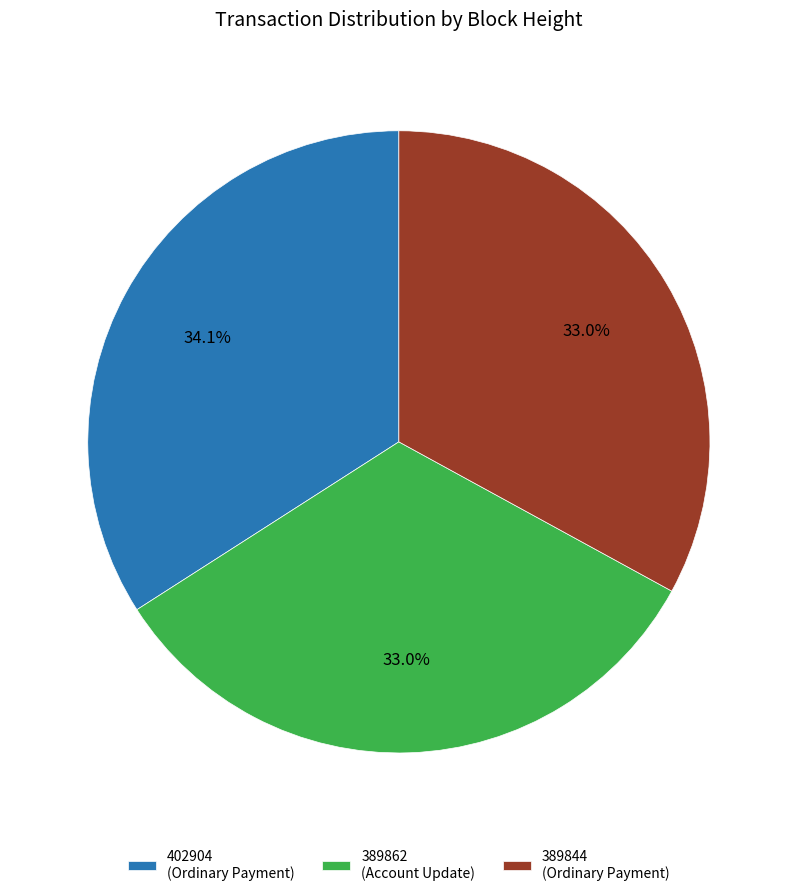

Between 389844 and 402904, which is larger?

402904